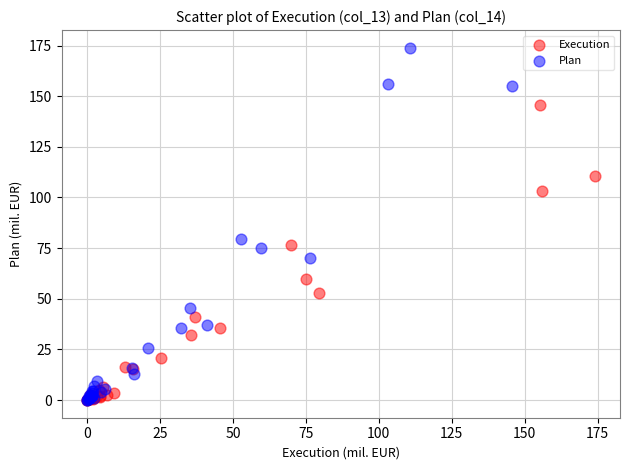

Which series has the largest Y range (max minus min)?

Plan